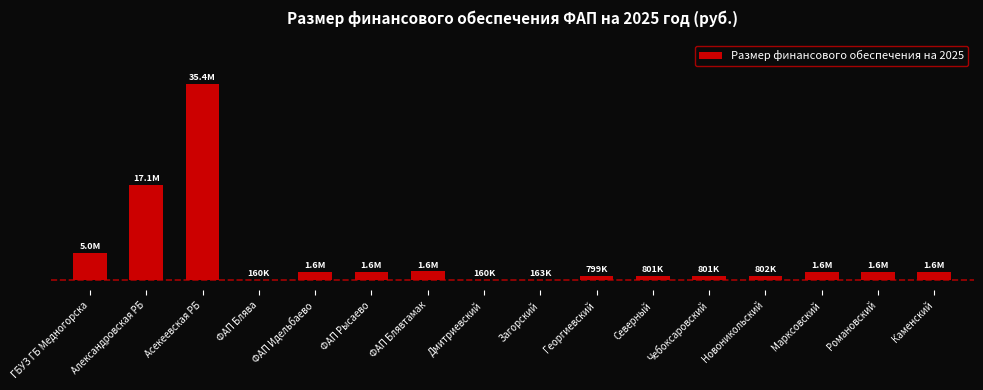

At which label does the data first exceed 1597735?

ГБУЗ ГБ Медногорска